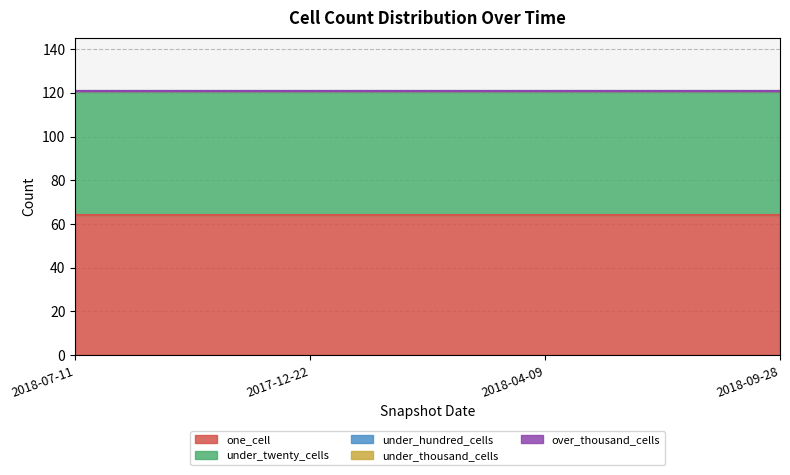

How many distinct data groups are displayed?

5